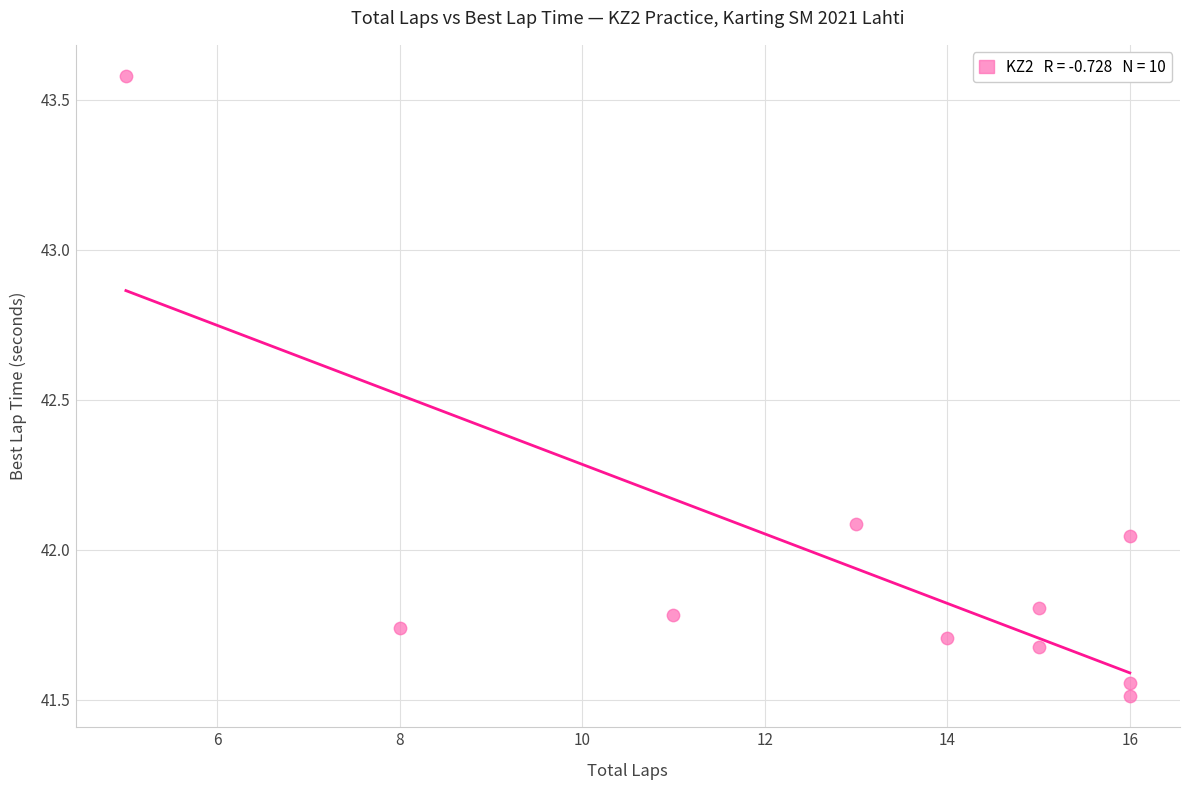

What is the average X value?

12.9